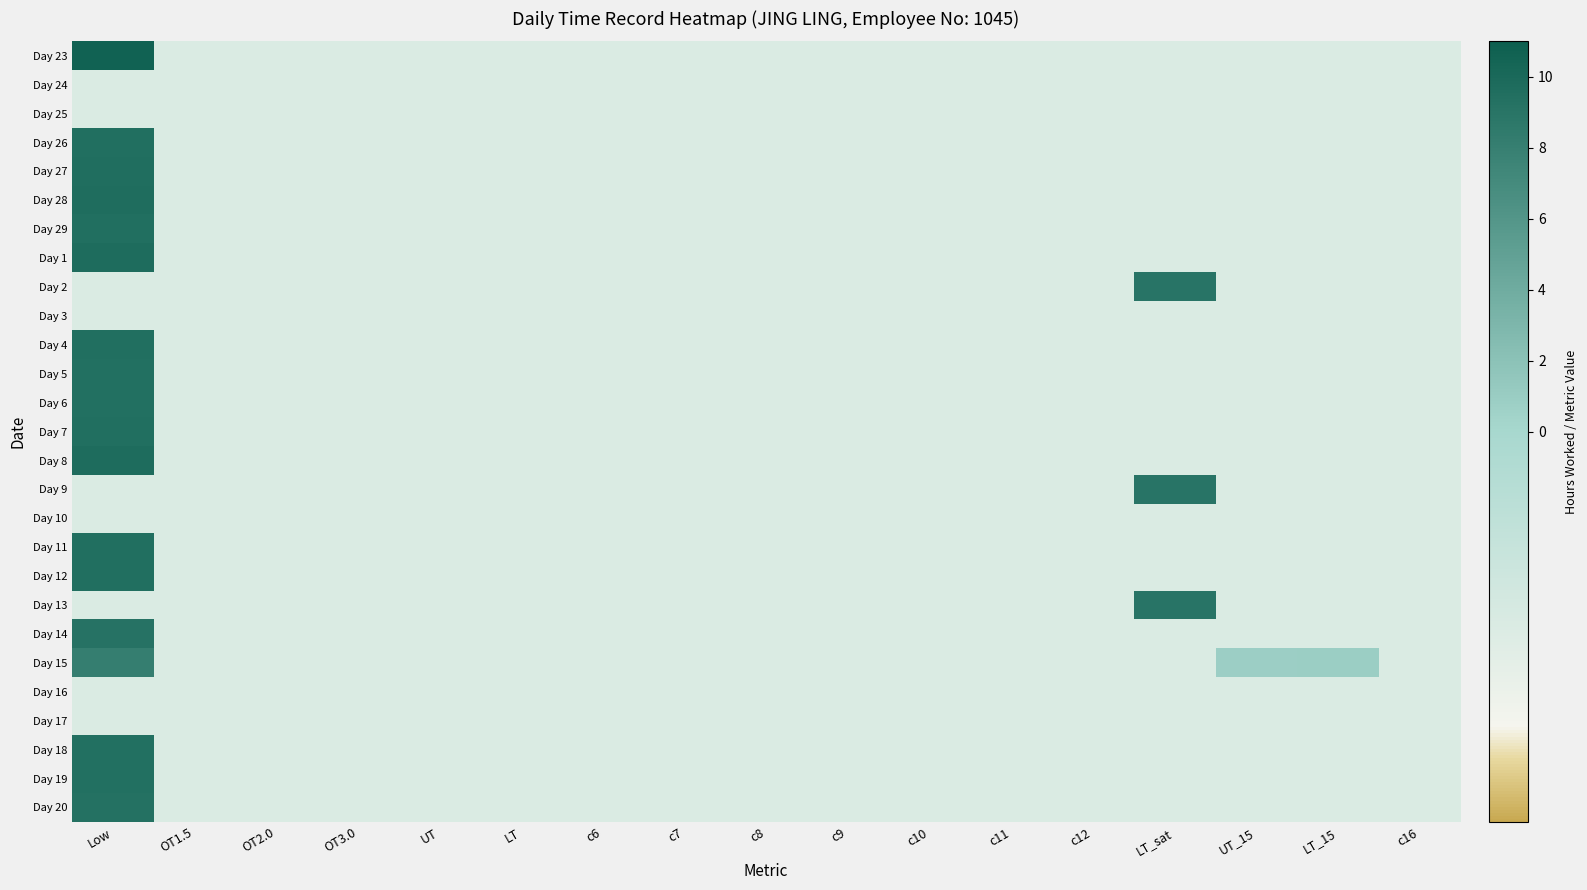

Reading left to right, what are all the values shown in this chart?

Day 23: Low=10.6	OT1.5=-0.5	OT2.0=-0.5	OT3.0=-0.5	UT=-0.5	LT=-0.5	c6=-0.5	c7=-0.5	c8=-0.5	c9=-0.5	c10=-0.5	c11=-0.5	c12=-0.5	LT_sat=-0.5	UT_15=-0.5	LT_15=-0.5	c16=-0.5
Day 24: Low=-0.5	OT1.5=-0.5	OT2.0=-0.5	OT3.0=-0.5	UT=-0.5	LT=-0.5	c6=-0.5	c7=-0.5	c8=-0.5	c9=-0.5	c10=-0.5	c11=-0.5	c12=-0.5	LT_sat=-0.5	UT_15=-0.5	LT_15=-0.5	c16=-0.5
Day 25: Low=-0.5	OT1.5=-0.5	OT2.0=-0.5	OT3.0=-0.5	UT=-0.5	LT=-0.5	c6=-0.5	c7=-0.5	c8=-0.5	c9=-0.5	c10=-0.5	c11=-0.5	c12=-0.5	LT_sat=-0.5	UT_15=-0.5	LT_15=-0.5	c16=-0.5
Day 26: Low=9.5	OT1.5=-0.5	OT2.0=-0.5	OT3.0=-0.5	UT=-0.5	LT=-0.5	c6=-0.5	c7=-0.5	c8=-0.5	c9=-0.5	c10=-0.5	c11=-0.5	c12=-0.5	LT_sat=-0.5	UT_15=-0.5	LT_15=-0.5	c16=-0.5
Day 27: Low=9.5	OT1.5=-0.5	OT2.0=-0.5	OT3.0=-0.5	UT=-0.5	LT=-0.5	c6=-0.5	c7=-0.5	c8=-0.5	c9=-0.5	c10=-0.5	c11=-0.5	c12=-0.5	LT_sat=-0.5	UT_15=-0.5	LT_15=-0.5	c16=-0.5
Day 28: Low=9.7	OT1.5=-0.5	OT2.0=-0.5	OT3.0=-0.5	UT=-0.5	LT=-0.5	c6=-0.5	c7=-0.5	c8=-0.5	c9=-0.5	c10=-0.5	c11=-0.5	c12=-0.5	LT_sat=-0.5	UT_15=-0.5	LT_15=-0.5	c16=-0.5
Day 29: Low=9.5	OT1.5=-0.5	OT2.0=-0.5	OT3.0=-0.5	UT=-0.5	LT=-0.5	c6=-0.5	c7=-0.5	c8=-0.5	c9=-0.5	c10=-0.5	c11=-0.5	c12=-0.5	LT_sat=-0.5	UT_15=-0.5	LT_15=-0.5	c16=-0.5
Day 1: Low=9.8	OT1.5=-0.5	OT2.0=-0.5	OT3.0=-0.5	UT=-0.5	LT=-0.5	c6=-0.5	c7=-0.5	c8=-0.5	c9=-0.5	c10=-0.5	c11=-0.5	c12=-0.5	LT_sat=-0.5	UT_15=-0.5	LT_15=-0.5	c16=-0.5
Day 2: Low=-0.5	OT1.5=-0.5	OT2.0=-0.5	OT3.0=-0.5	UT=-0.5	LT=-0.5	c6=-0.5	c7=-0.5	c8=-0.5	c9=-0.5	c10=-0.5	c11=-0.5	c12=-0.5	LT_sat=9.0	UT_15=-0.5	LT_15=-0.5	c16=-0.5
Day 3: Low=-0.5	OT1.5=-0.5	OT2.0=-0.5	OT3.0=-0.5	UT=-0.5	LT=-0.5	c6=-0.5	c7=-0.5	c8=-0.5	c9=-0.5	c10=-0.5	c11=-0.5	c12=-0.5	LT_sat=-0.5	UT_15=-0.5	LT_15=-0.5	c16=-0.5
Day 4: Low=9.5	OT1.5=-0.5	OT2.0=-0.5	OT3.0=-0.5	UT=-0.5	LT=-0.5	c6=-0.5	c7=-0.5	c8=-0.5	c9=-0.5	c10=-0.5	c11=-0.5	c12=-0.5	LT_sat=-0.5	UT_15=-0.5	LT_15=-0.5	c16=-0.5
Day 5: Low=9.4	OT1.5=-0.5	OT2.0=-0.5	OT3.0=-0.5	UT=-0.5	LT=-0.5	c6=-0.5	c7=-0.5	c8=-0.5	c9=-0.5	c10=-0.5	c11=-0.5	c12=-0.5	LT_sat=-0.5	UT_15=-0.5	LT_15=-0.5	c16=-0.5
Day 6: Low=9.4	OT1.5=-0.5	OT2.0=-0.5	OT3.0=-0.5	UT=-0.5	LT=-0.5	c6=-0.5	c7=-0.5	c8=-0.5	c9=-0.5	c10=-0.5	c11=-0.5	c12=-0.5	LT_sat=-0.5	UT_15=-0.5	LT_15=-0.5	c16=-0.5
Day 7: Low=9.5	OT1.5=-0.5	OT2.0=-0.5	OT3.0=-0.5	UT=-0.5	LT=-0.5	c6=-0.5	c7=-0.5	c8=-0.5	c9=-0.5	c10=-0.5	c11=-0.5	c12=-0.5	LT_sat=-0.5	UT_15=-0.5	LT_15=-0.5	c16=-0.5
Day 8: Low=9.8	OT1.5=-0.5	OT2.0=-0.5	OT3.0=-0.5	UT=-0.5	LT=-0.5	c6=-0.5	c7=-0.5	c8=-0.5	c9=-0.5	c10=-0.5	c11=-0.5	c12=-0.5	LT_sat=-0.5	UT_15=-0.5	LT_15=-0.5	c16=-0.5
Day 9: Low=-0.5	OT1.5=-0.5	OT2.0=-0.5	OT3.0=-0.5	UT=-0.5	LT=-0.5	c6=-0.5	c7=-0.5	c8=-0.5	c9=-0.5	c10=-0.5	c11=-0.5	c12=-0.5	LT_sat=9.0	UT_15=-0.5	LT_15=-0.5	c16=-0.5
Day 10: Low=-0.5	OT1.5=-0.5	OT2.0=-0.5	OT3.0=-0.5	UT=-0.5	LT=-0.5	c6=-0.5	c7=-0.5	c8=-0.5	c9=-0.5	c10=-0.5	c11=-0.5	c12=-0.5	LT_sat=-0.5	UT_15=-0.5	LT_15=-0.5	c16=-0.5
Day 11: Low=9.5	OT1.5=-0.5	OT2.0=-0.5	OT3.0=-0.5	UT=-0.5	LT=-0.5	c6=-0.5	c7=-0.5	c8=-0.5	c9=-0.5	c10=-0.5	c11=-0.5	c12=-0.5	LT_sat=-0.5	UT_15=-0.5	LT_15=-0.5	c16=-0.5
Day 12: Low=9.5	OT1.5=-0.5	OT2.0=-0.5	OT3.0=-0.5	UT=-0.5	LT=-0.5	c6=-0.5	c7=-0.5	c8=-0.5	c9=-0.5	c10=-0.5	c11=-0.5	c12=-0.5	LT_sat=-0.5	UT_15=-0.5	LT_15=-0.5	c16=-0.5
Day 13: Low=-0.5	OT1.5=-0.5	OT2.0=-0.5	OT3.0=-0.5	UT=-0.5	LT=-0.5	c6=-0.5	c7=-0.5	c8=-0.5	c9=-0.5	c10=-0.5	c11=-0.5	c12=-0.5	LT_sat=9.0	UT_15=-0.5	LT_15=-0.5	c16=-0.5
Day 14: Low=9.2	OT1.5=-0.5	OT2.0=-0.5	OT3.0=-0.5	UT=-0.5	LT=-0.5	c6=-0.5	c7=-0.5	c8=-0.5	c9=-0.5	c10=-0.5	c11=-0.5	c12=-0.5	LT_sat=-0.5	UT_15=-0.5	LT_15=-0.5	c16=-0.5
Day 15: Low=8.2	OT1.5=-0.5	OT2.0=-0.5	OT3.0=-0.5	UT=-0.5	LT=-0.5	c6=-0.5	c7=-0.5	c8=-0.5	c9=-0.5	c10=-0.5	c11=-0.5	c12=-0.5	LT_sat=-0.5	UT_15=0.8	LT_15=0.9	c16=-0.5
Day 16: Low=-0.5	OT1.5=-0.5	OT2.0=-0.5	OT3.0=-0.5	UT=-0.5	LT=-0.5	c6=-0.5	c7=-0.5	c8=-0.5	c9=-0.5	c10=-0.5	c11=-0.5	c12=-0.5	LT_sat=-0.5	UT_15=-0.5	LT_15=-0.5	c16=-0.5
Day 17: Low=-0.5	OT1.5=-0.5	OT2.0=-0.5	OT3.0=-0.5	UT=-0.5	LT=-0.5	c6=-0.5	c7=-0.5	c8=-0.5	c9=-0.5	c10=-0.5	c11=-0.5	c12=-0.5	LT_sat=-0.5	UT_15=-0.5	LT_15=-0.5	c16=-0.5
Day 18: Low=9.4	OT1.5=-0.5	OT2.0=-0.5	OT3.0=-0.5	UT=-0.5	LT=-0.5	c6=-0.5	c7=-0.5	c8=-0.5	c9=-0.5	c10=-0.5	c11=-0.5	c12=-0.5	LT_sat=-0.5	UT_15=-0.5	LT_15=-0.5	c16=-0.5
Day 19: Low=9.4	OT1.5=-0.5	OT2.0=-0.5	OT3.0=-0.5	UT=-0.5	LT=-0.5	c6=-0.5	c7=-0.5	c8=-0.5	c9=-0.5	c10=-0.5	c11=-0.5	c12=-0.5	LT_sat=-0.5	UT_15=-0.5	LT_15=-0.5	c16=-0.5
Day 20: Low=9.3	OT1.5=-0.5	OT2.0=-0.5	OT3.0=-0.5	UT=-0.5	LT=-0.5	c6=-0.5	c7=-0.5	c8=-0.5	c9=-0.5	c10=-0.5	c11=-0.5	c12=-0.5	LT_sat=-0.5	UT_15=-0.5	LT_15=-0.5	c16=-0.5